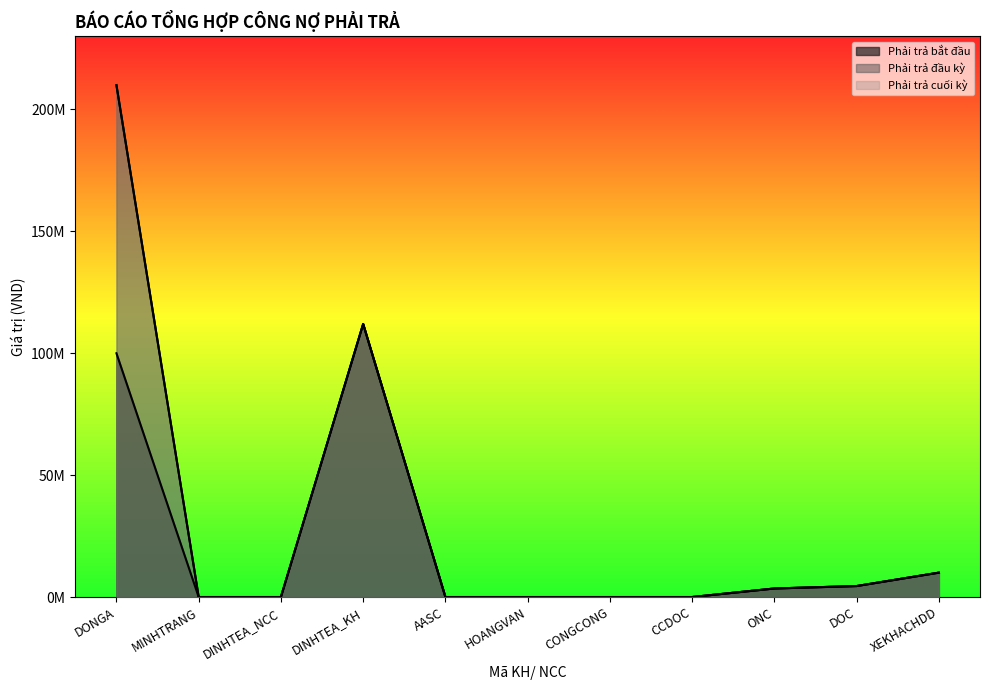

Rank the categories by Phải trả đầu kỳ value from highest to lowest.

DONGA, DINHTEA_KH, XEKHACHDD, DOC, ONC, MINHTRANG, DINHTEA_NCC, AASC, HOANGVAN, CONGCONG, CCDOC